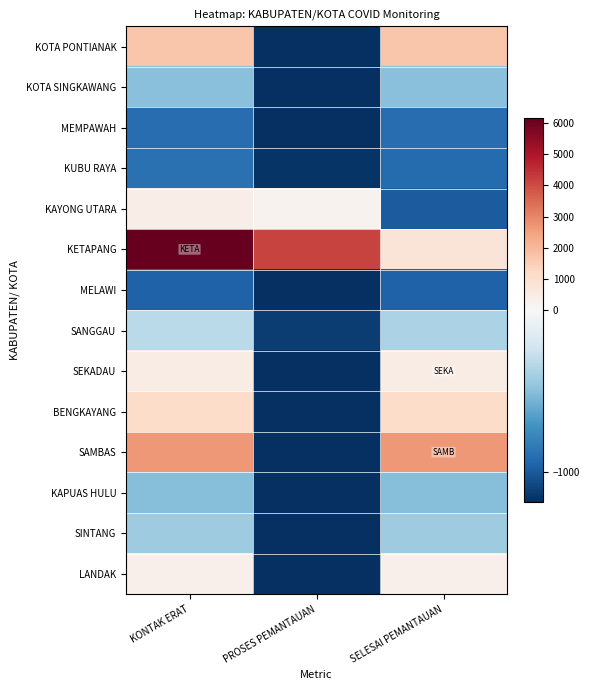

What is the minimum value shown in the chart?

-1188.9